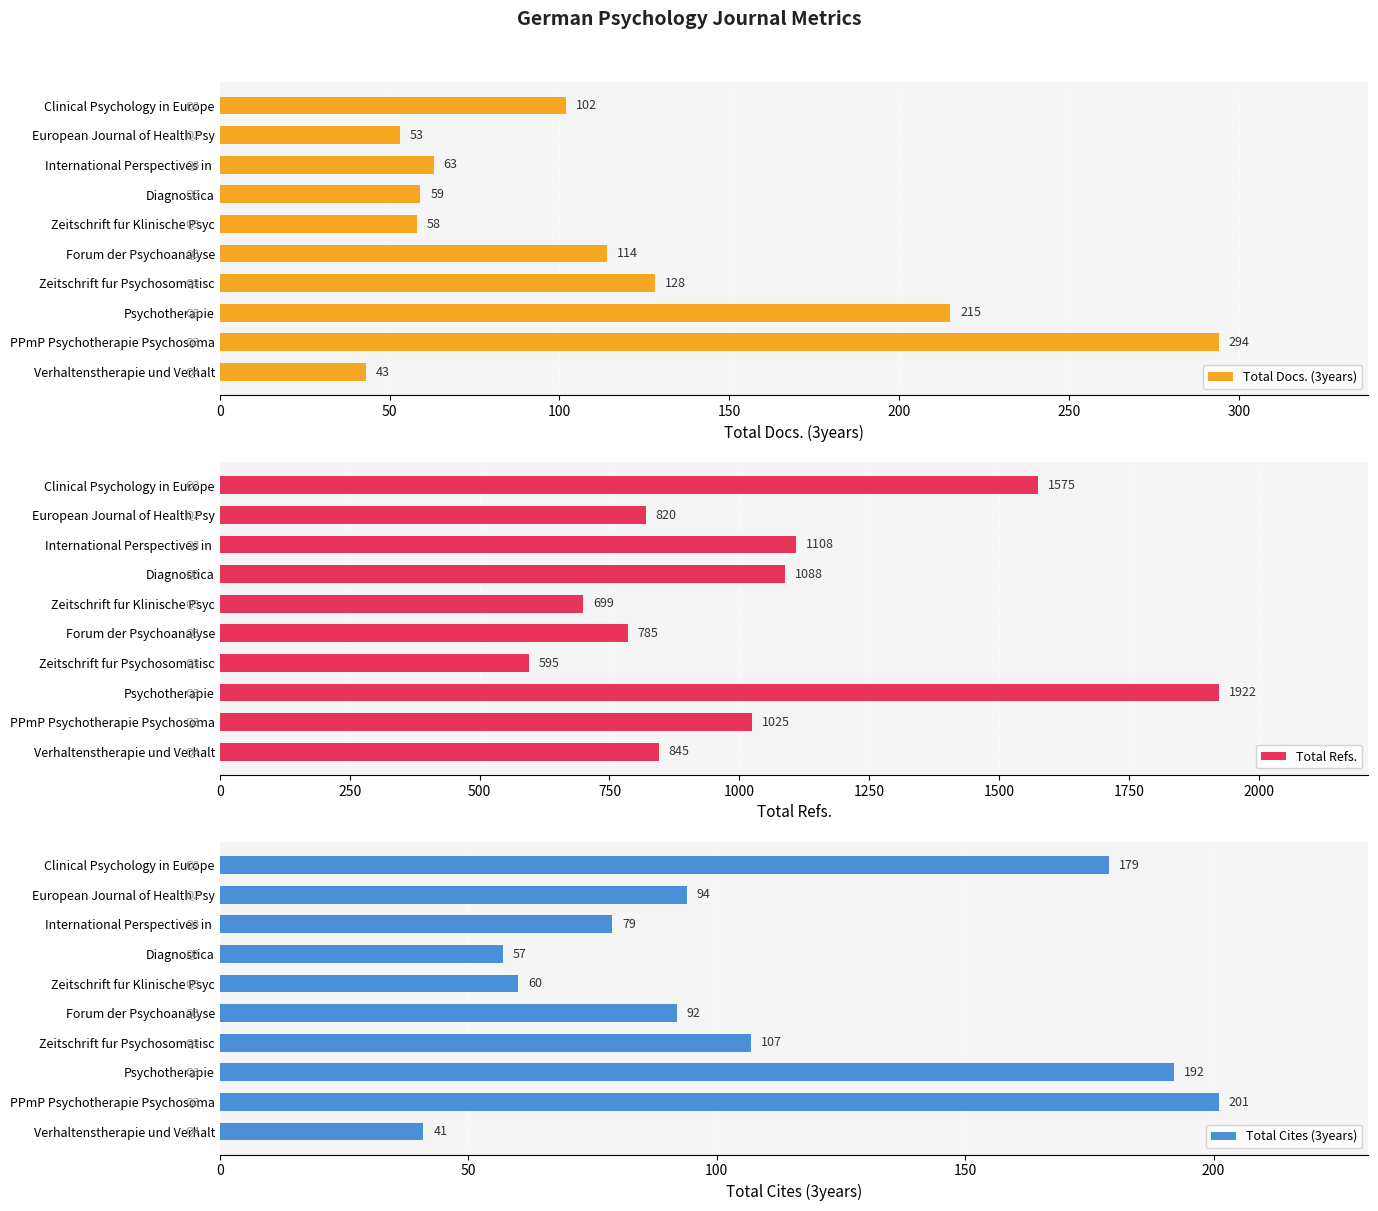

What are all the series names shown in the legend?

Total Docs. (3years), Total Refs., Total Cites (3years)